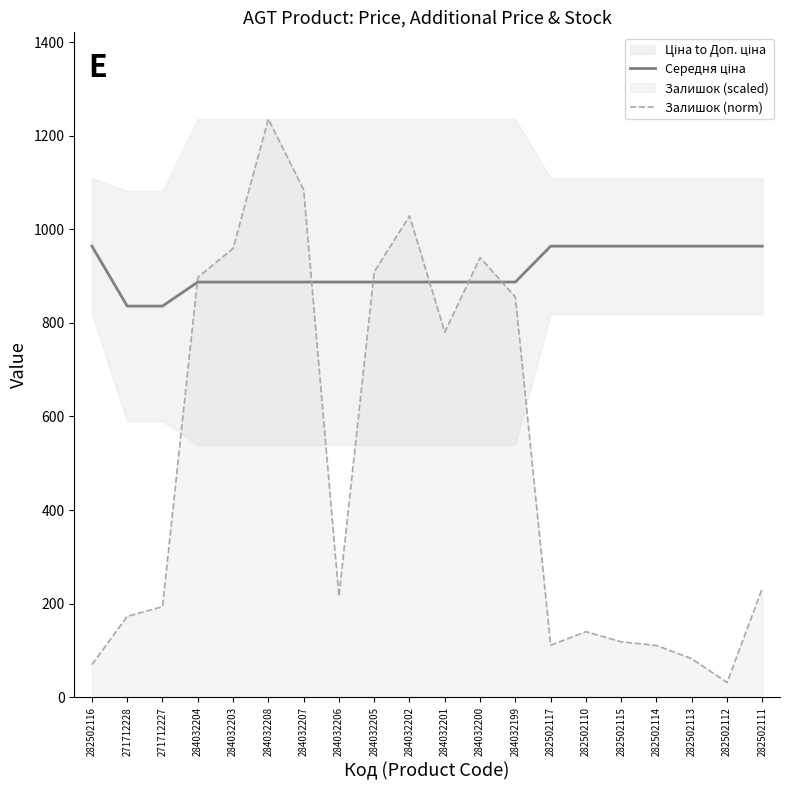

True or false: Середня ціна and Залишок (norm) cross at least once.

True